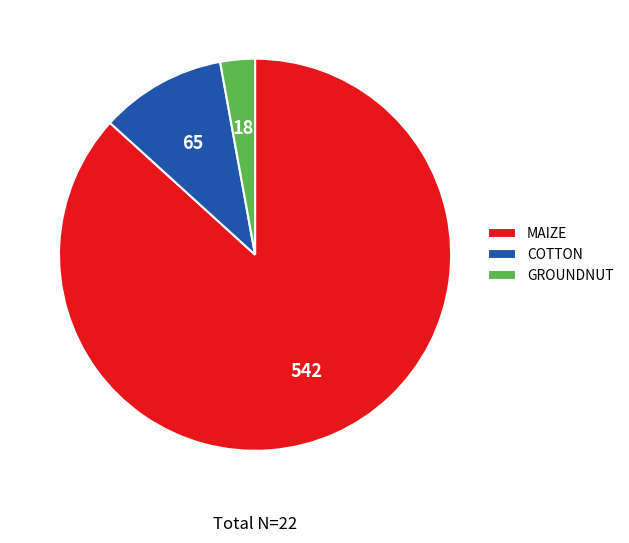

Combined, do GROUNDNUT and COTTON account for over 50%?

No